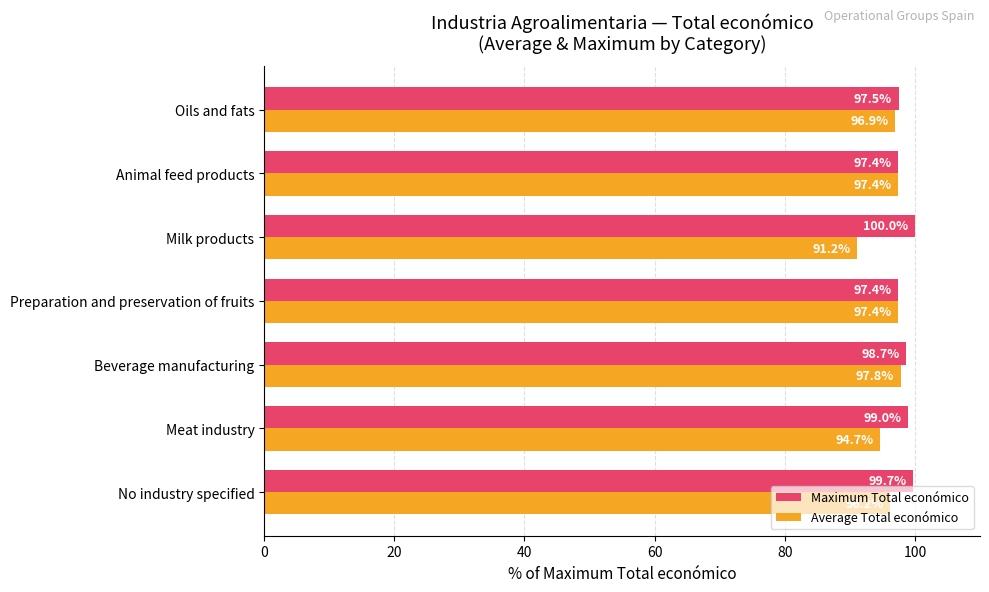

Which series changed the most between No industry specified and Preparation and preservation of fruits?

Maximum Total económico